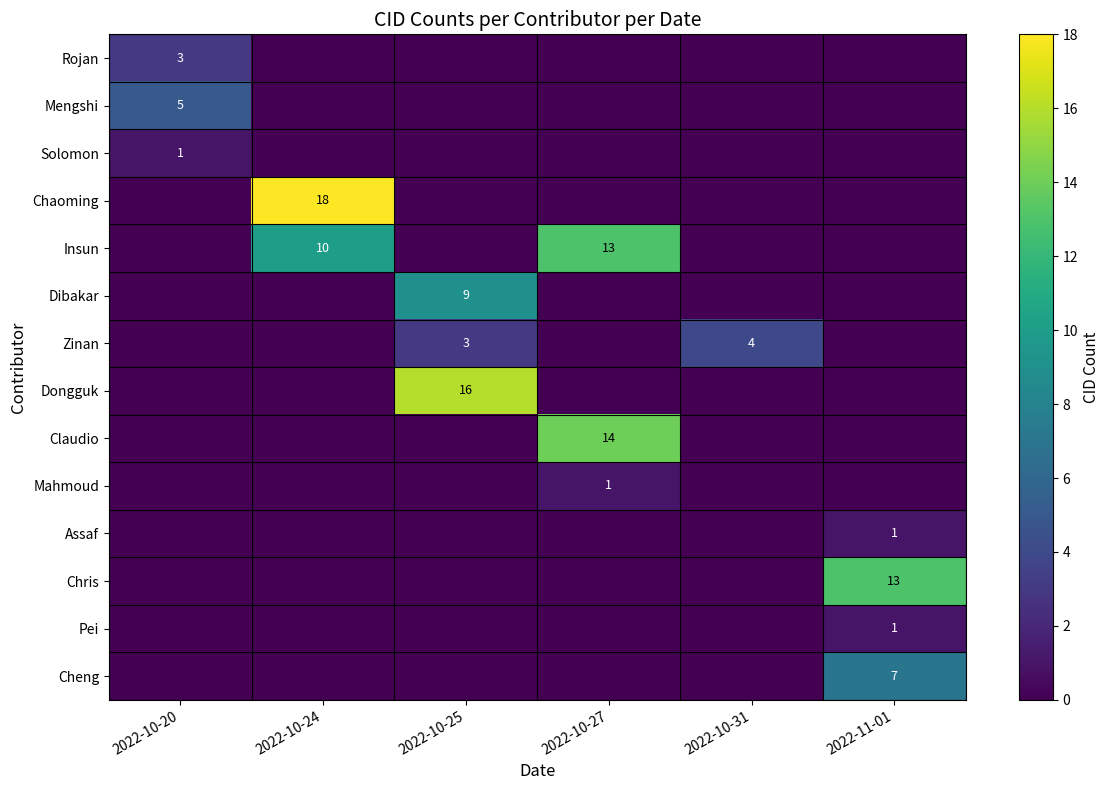

At which category does the chart reach its peak across all series?

2022-10-24